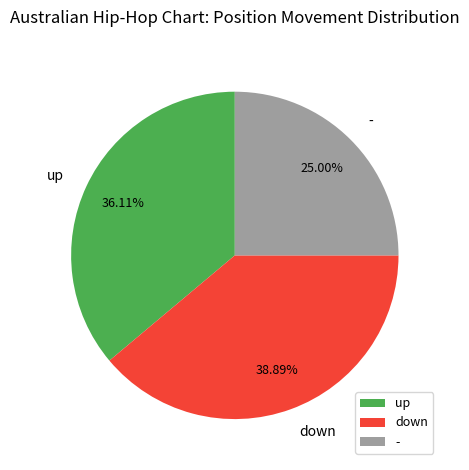

To the nearest percent, what is the difference between the largest and smallest slice percentages?

14%